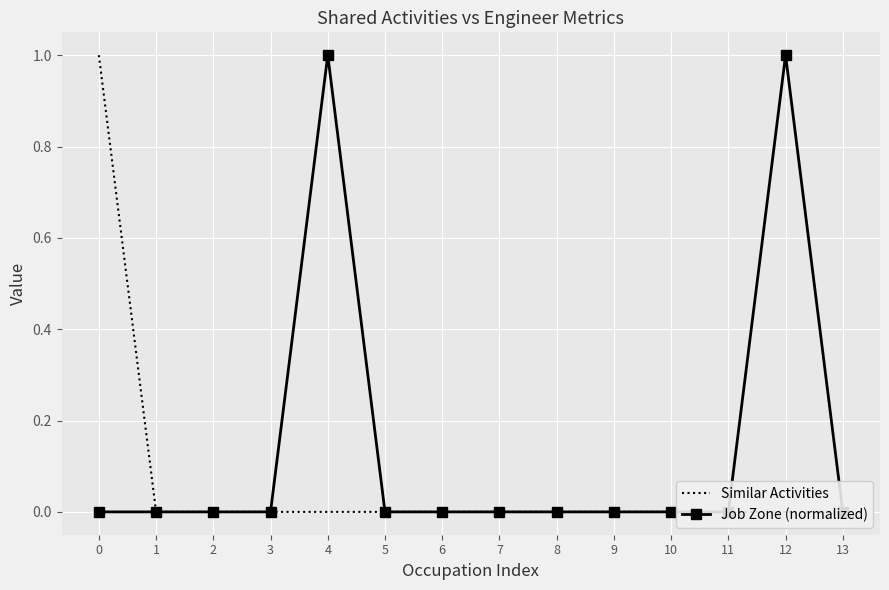

Which category has the lowest value in the Similar Activities series?

1